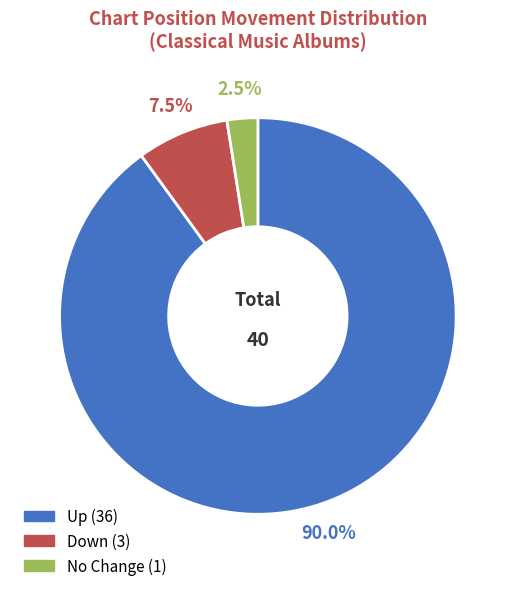

Is there any slice that represents more than half of the pie?

Yes